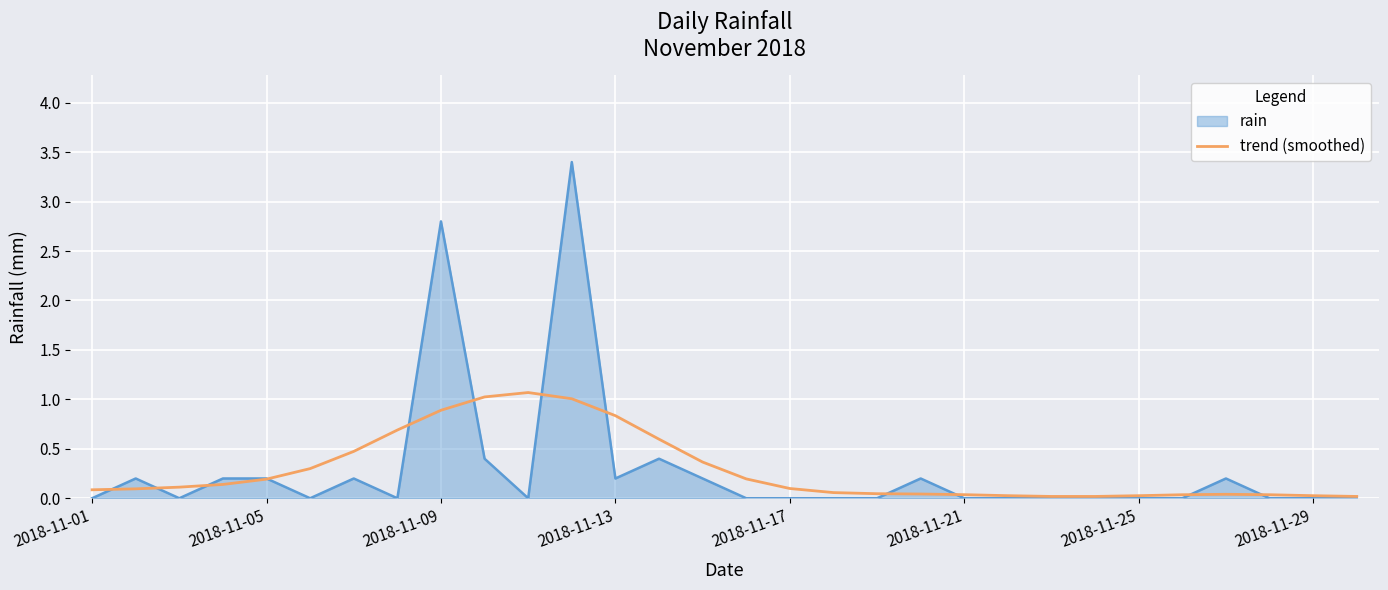

How many lines are shown in the chart?

2